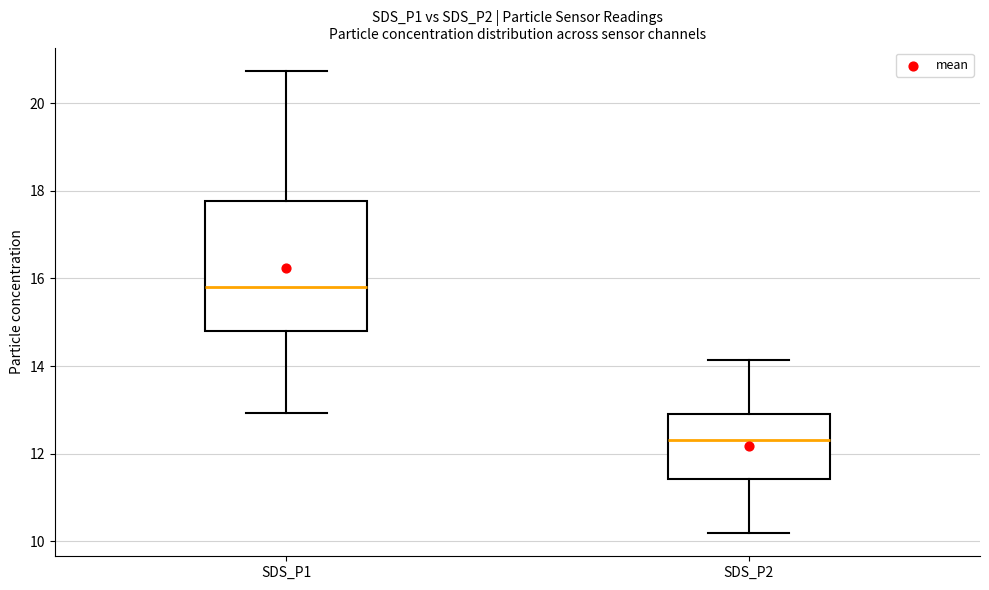

Reading left to right, read every box against the y-axis: the position of its median line, the range the box covers, and the ends of its whiskers. The values are not printed on the chart, so give them approximately, as read against the axis.

SDS_P1: median 15.8, box 14.8 to 17.8, whiskers 13.0 to 20.8
SDS_P2: median 12.4, box 11.4 to 13.0, whiskers 10.2 to 14.2